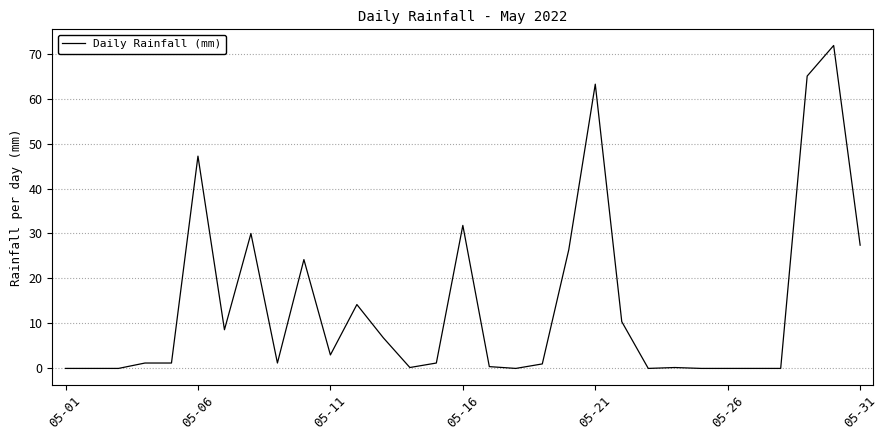

Does the chart have visible grid lines?

Yes